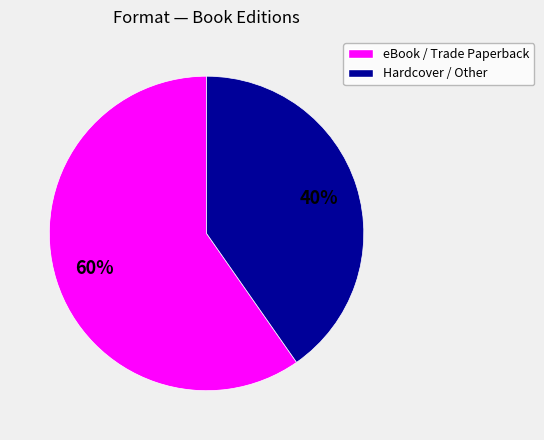

Does any single category account for the majority?

Yes